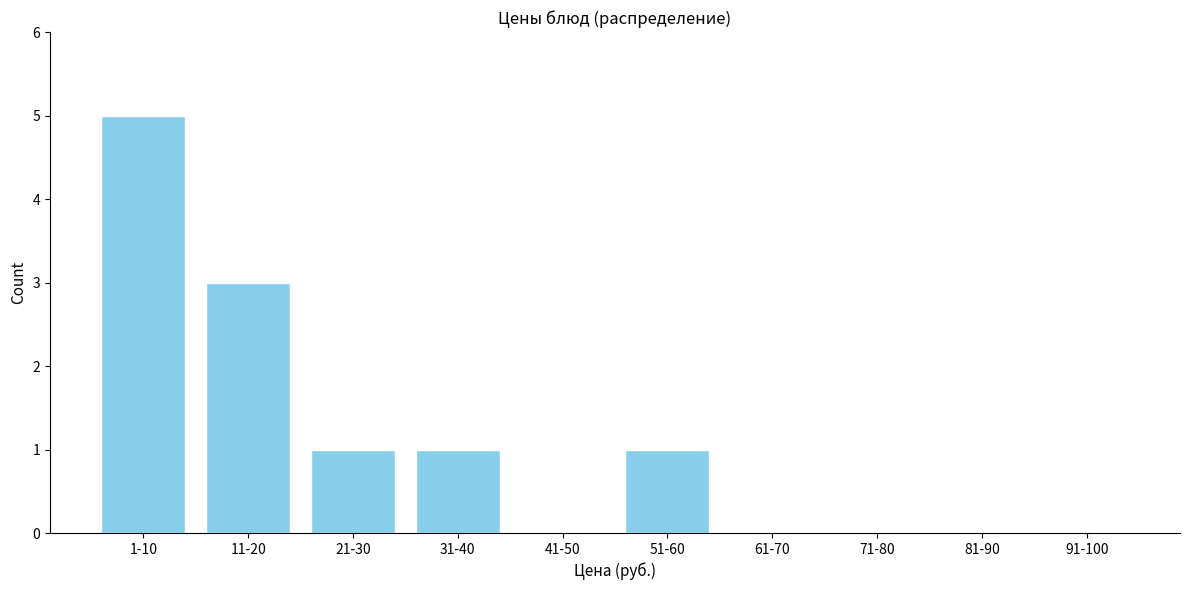

Reading left to right, extract all data points from this chart.

1-10=5	11-20=3	21-30=1	31-40=1	41-50=0	51-60=1	61-70=0	71-80=0	81-90=0	91-100=0